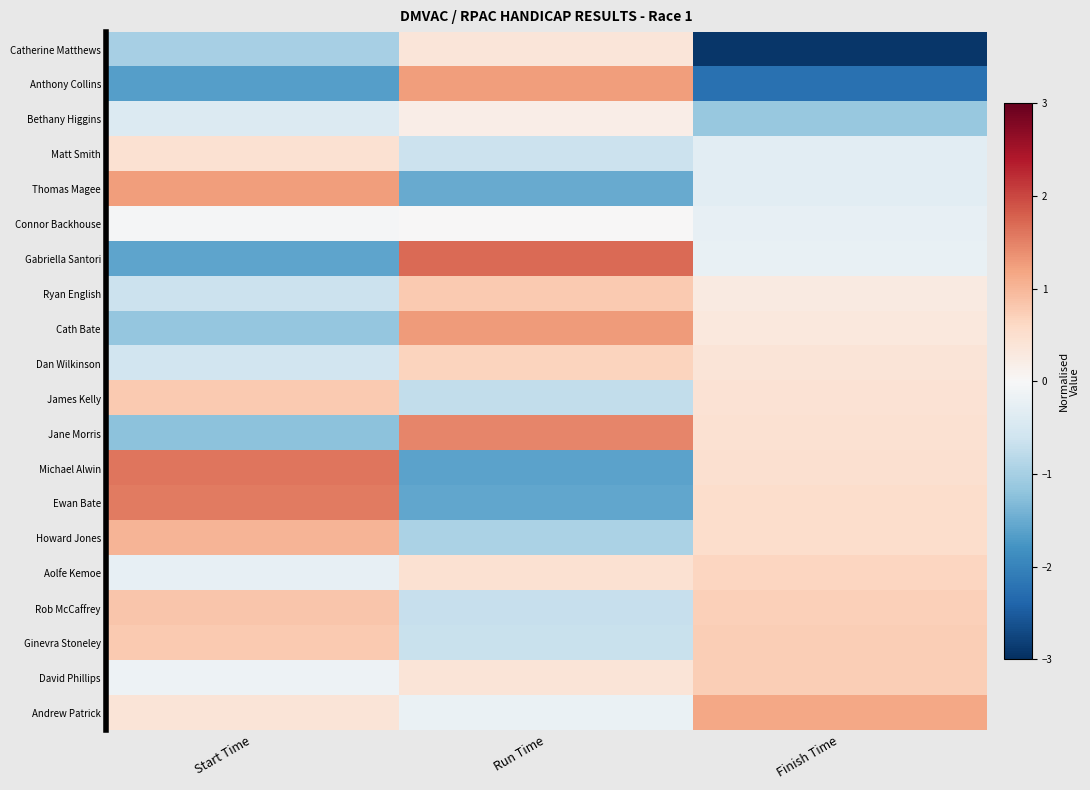

Rank the series by their maximum value, from lowest to highest.

Connor Backhouse, Bethany Higgins, Catherine Matthews, Matt Smith, Aolfe Kemoe, Dan Wilkinson, David Phillips, James Kelly, Ginevra Stoneley, Ryan English, Rob McCaffrey, Howard Jones, Andrew Patrick, Thomas Magee, Anthony Collins, Cath Bate, Jane Morris, Ewan Bate, Michael Alwin, Gabriella Santori